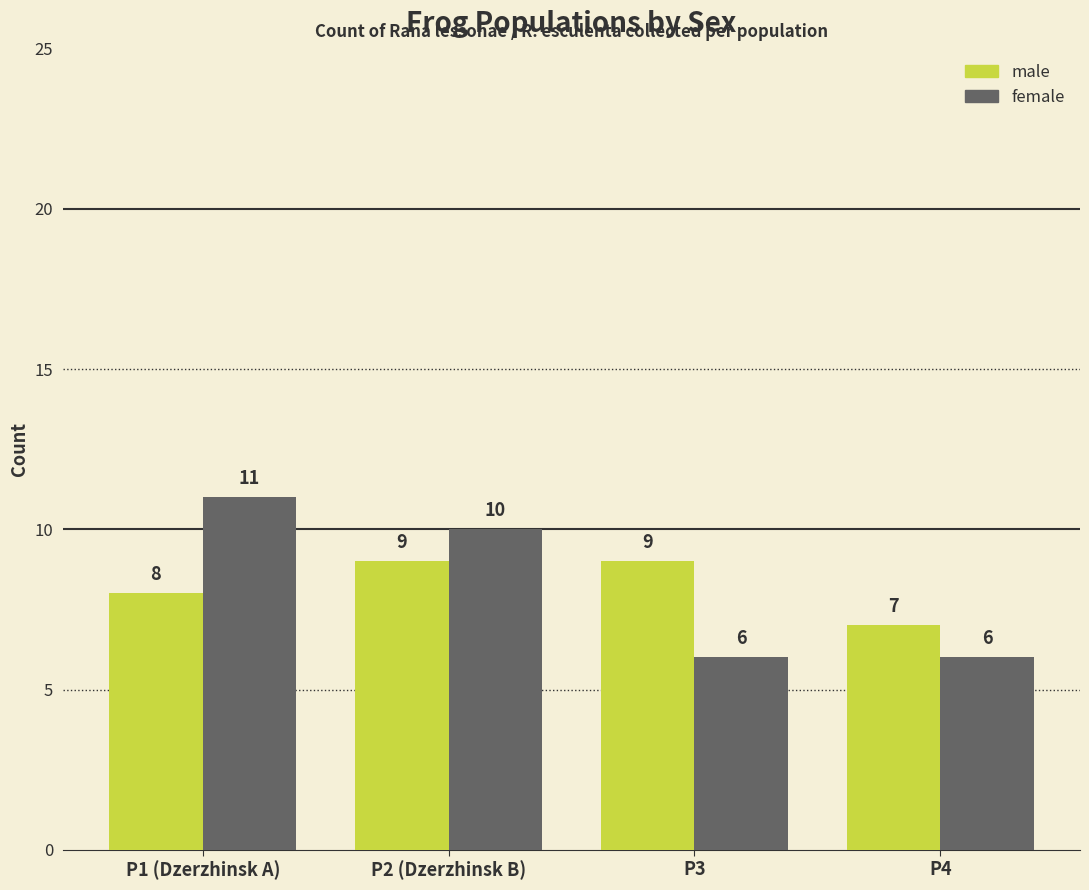

At how many categories does at least one series exceed 8?

3